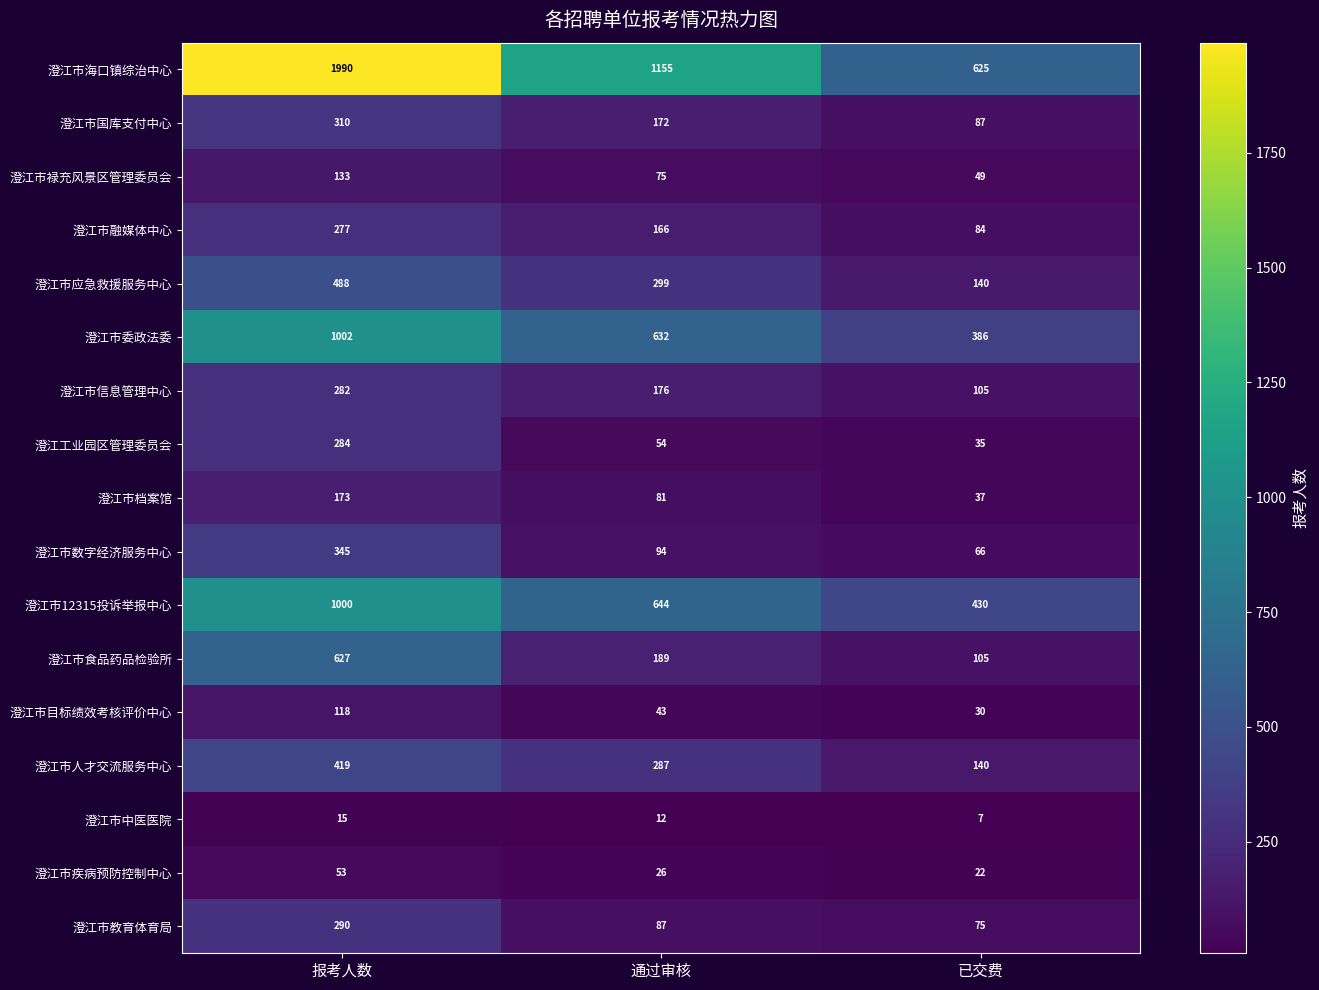

What is the sum of the 澄江市食品药品检验所 values at 通过审核 and 报考人数?

816